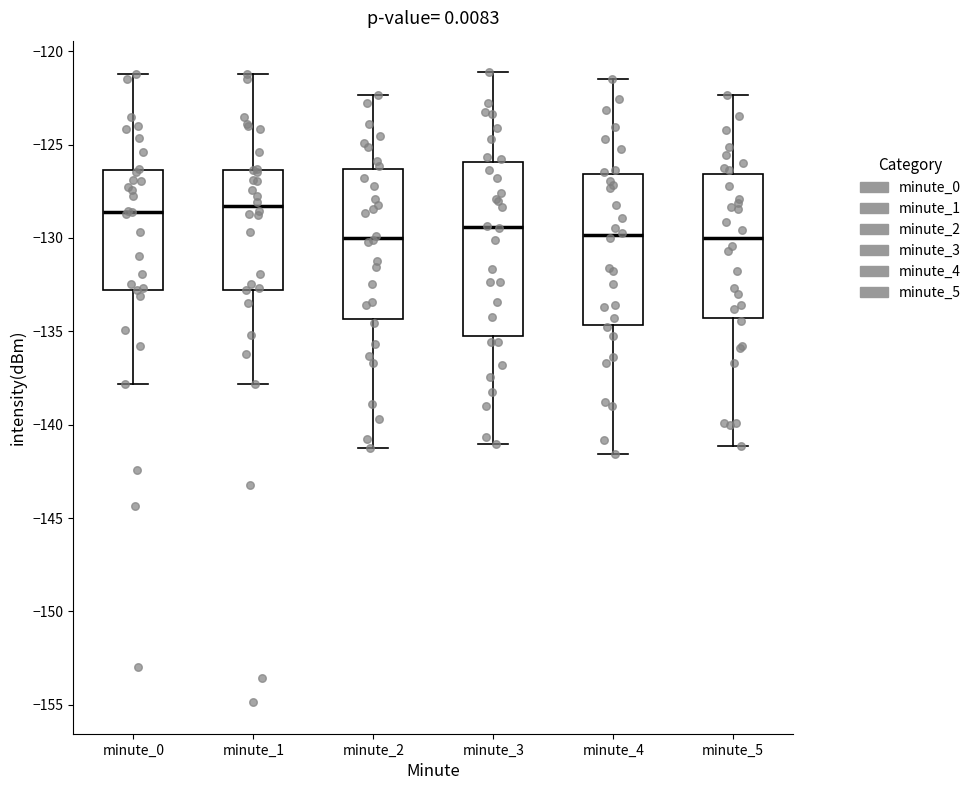

Reading left to right, transcribe this box plot: for each box, give where its median line is, the range the box spans, and where its two whiskers end, as read against the y-axis. The values are not printed on the chart, so give them approximately, as read against the axis.

minute_0: median -128.5, box -133.0 to -126.5, whiskers -138.0 to -121.0
minute_1: median -128.5, box -133.0 to -126.5, whiskers -138.0 to -121.0
minute_2: median -130.0, box -134.5 to -126.5, whiskers -141.0 to -122.5
minute_3: median -129.5, box -135.0 to -126.0, whiskers -141.0 to -121.0
minute_4: median -130.0, box -134.5 to -126.5, whiskers -141.5 to -121.5
minute_5: median -130.0, box -134.5 to -126.5, whiskers -141.0 to -122.5